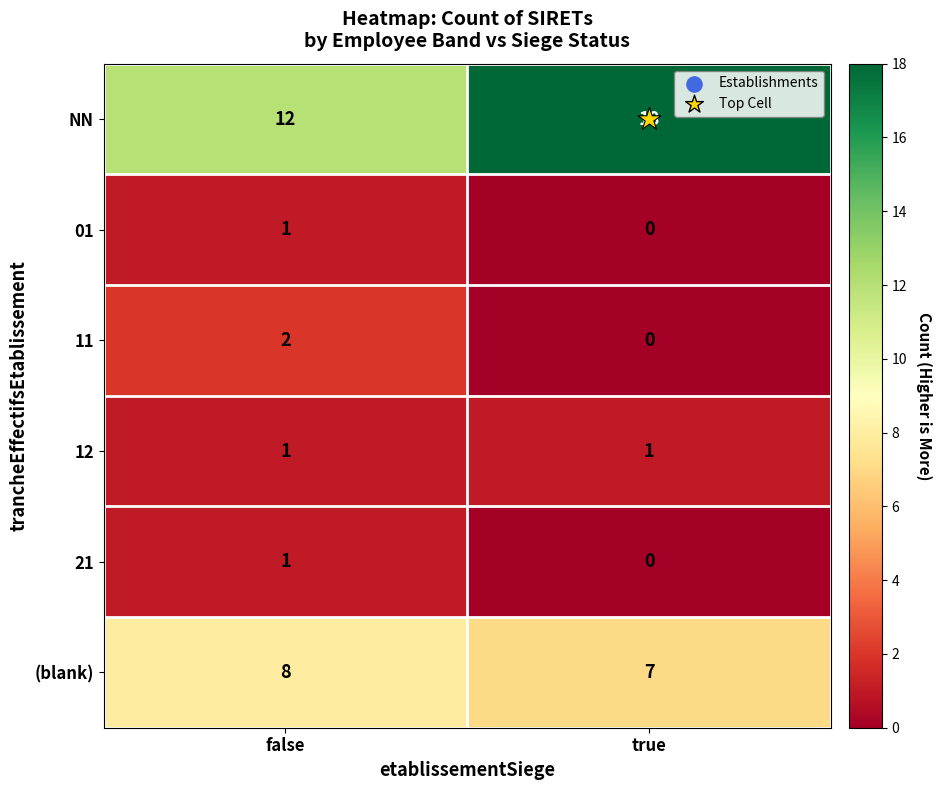

Which series has the largest range (max minus min)?

NN